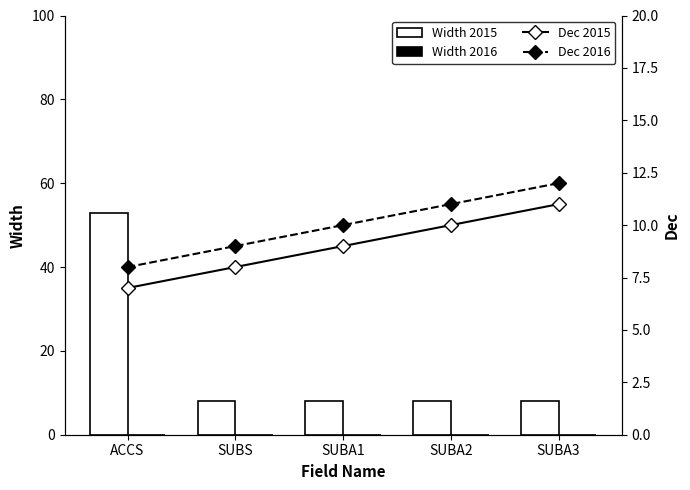

What is the difference between the Dec 2015 values at SUBS and SUBA1?

1